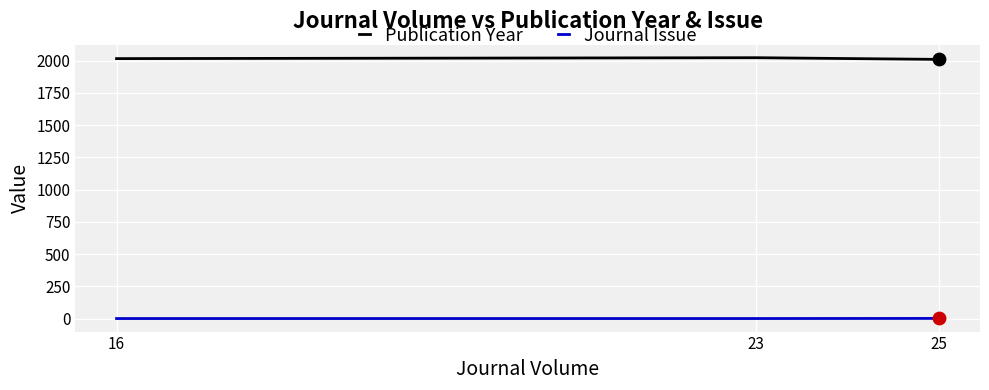

What is the total value across all series at 25?

2012